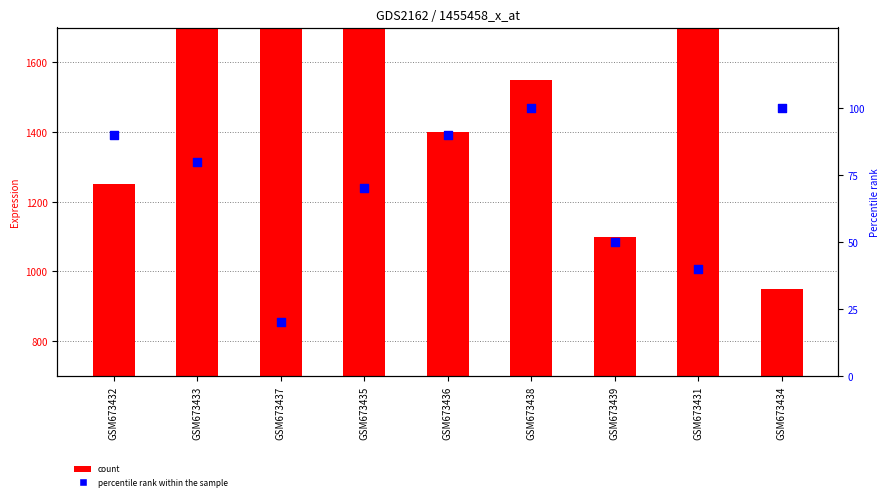

Which series has the largest Y range (max minus min)?

count